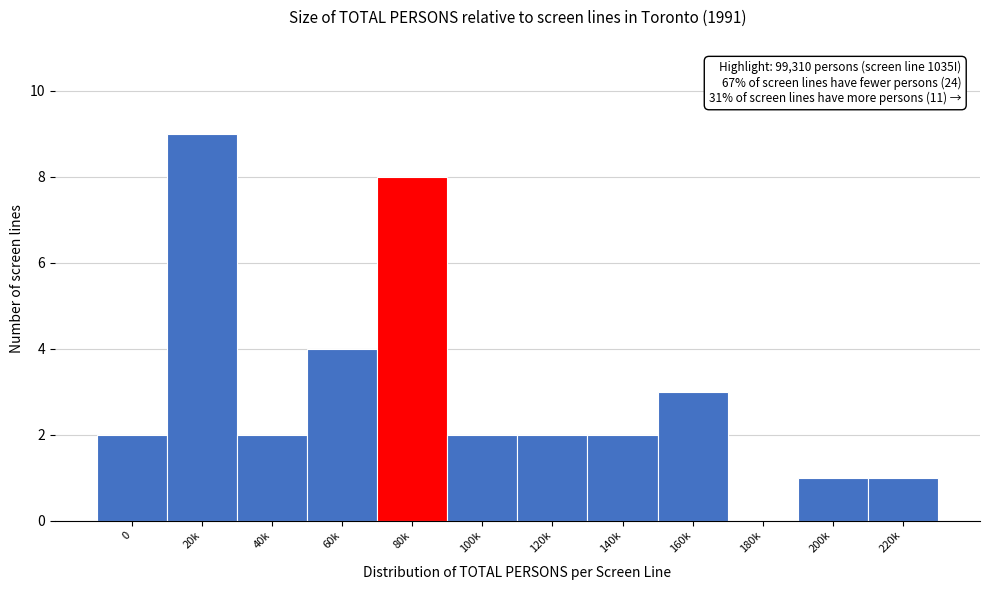

Reading left to right, transcribe all the data shown in this chart.

0=2	20k=9	40k=2	60k=4	80k=8	100k=2	120k=2	140k=2	160k=3	180k=0	200k=1	220k=1